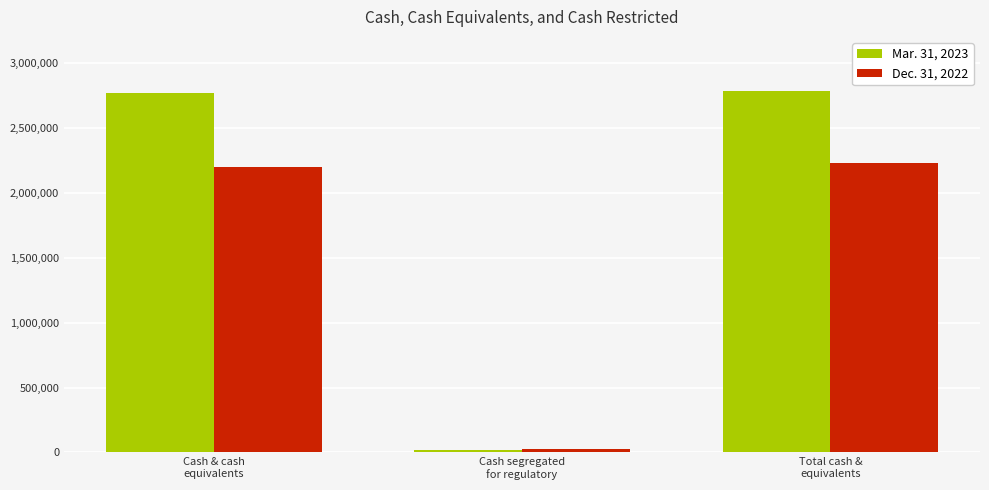

Rank the series by their maximum value, from highest to lowest.

Mar. 31, 2023, Dec. 31, 2022